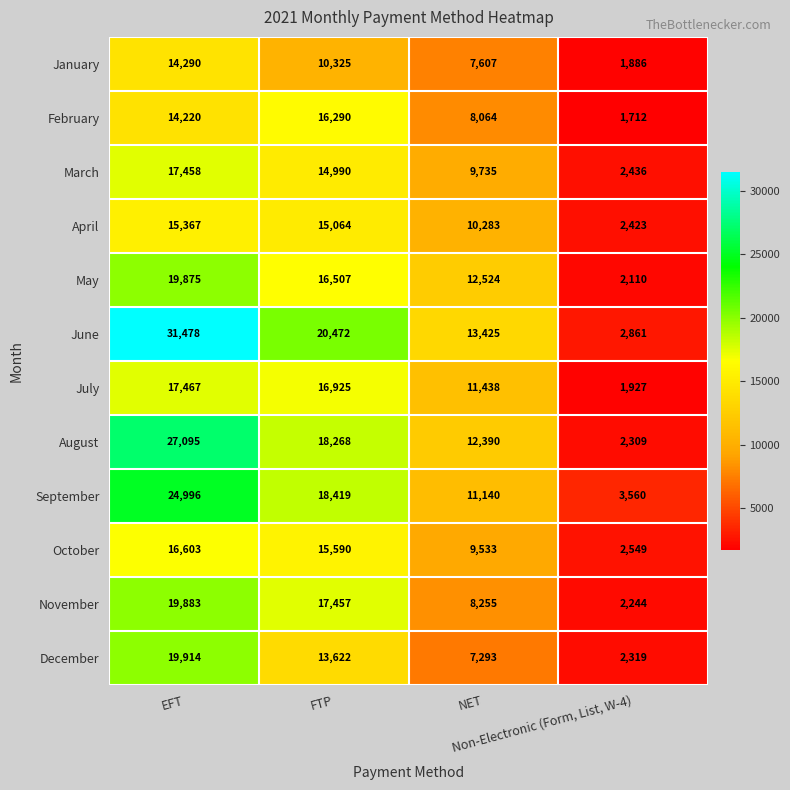

Rank the series by their maximum value, from highest to lowest.

June, August, September, December, November, May, July, March, October, February, April, January